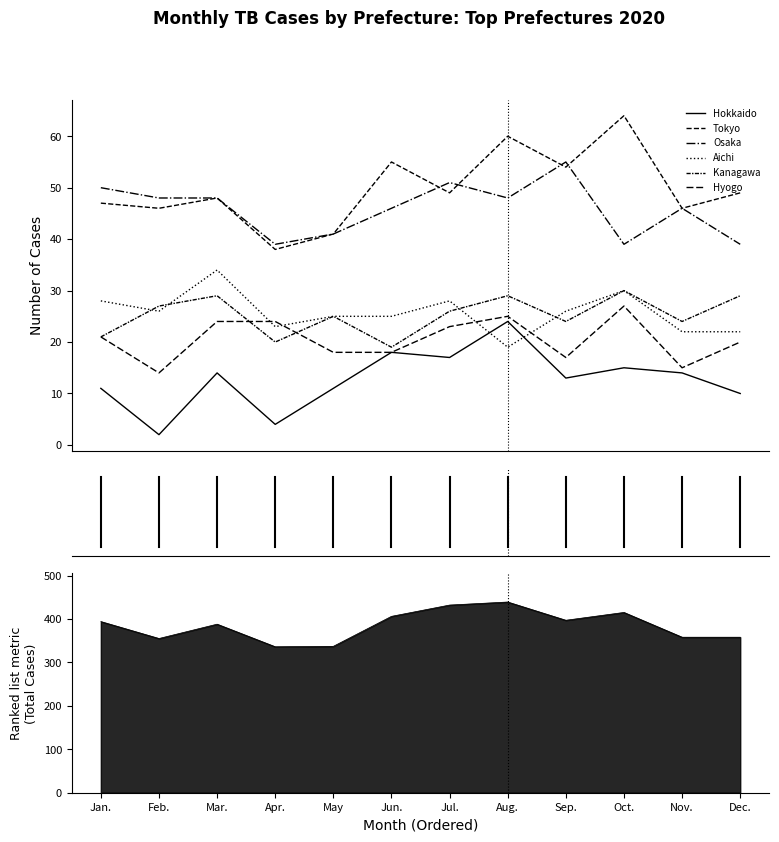

Is this an area chart (filled region under the line)?

No